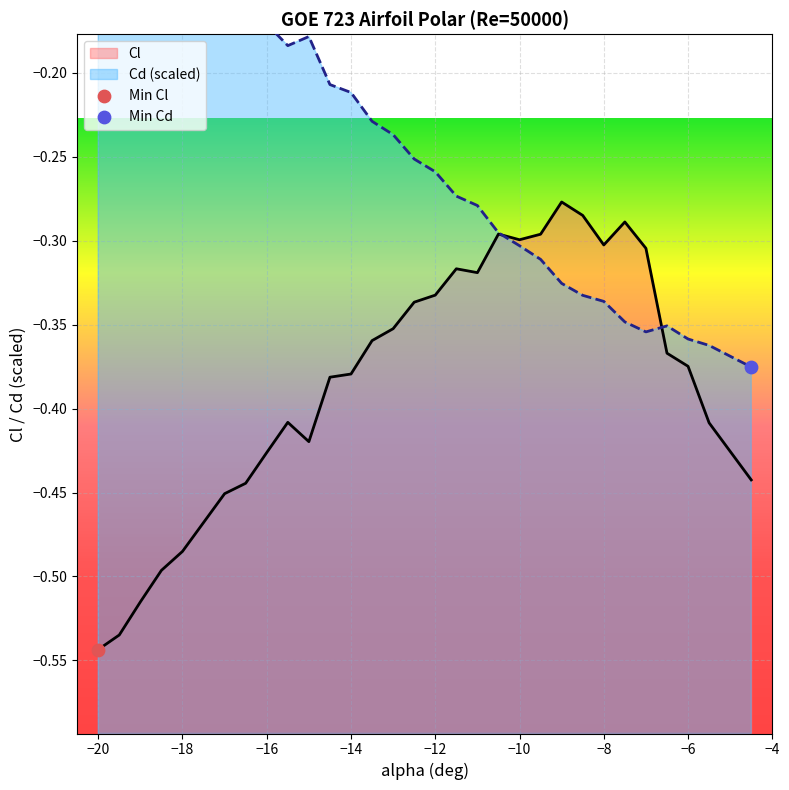

Which series has the largest total across all categories?

Cd